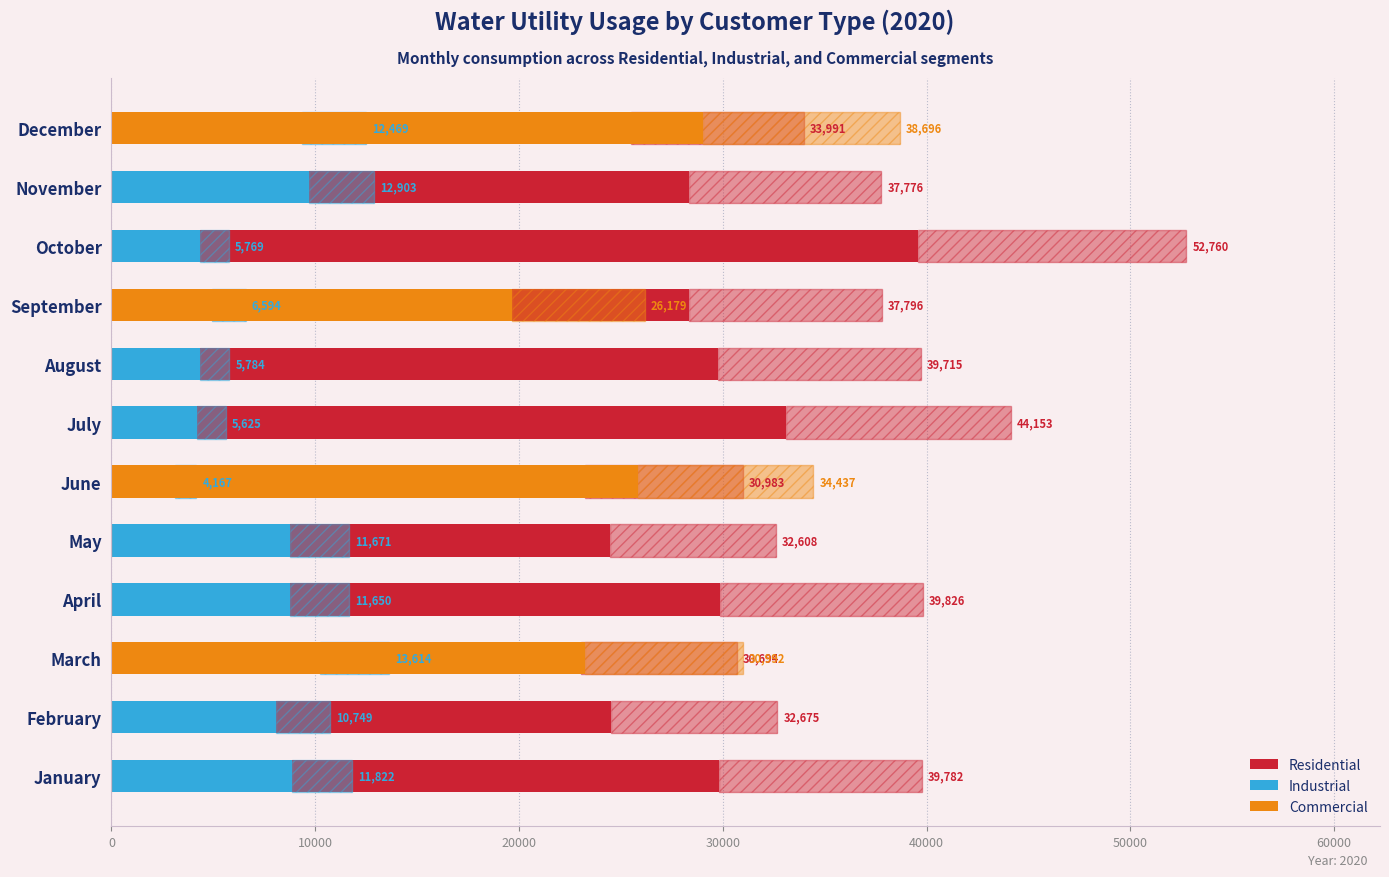

Which series has the largest range (max minus min)?

Commercial